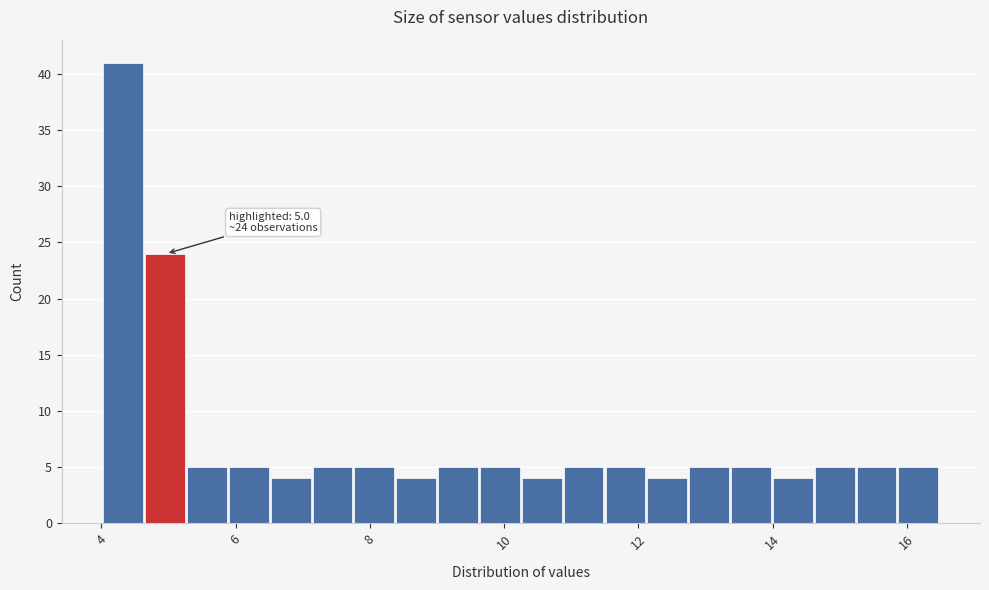

Around what value on the x-axis is the tallest bar? Give the approximate position of its centre, as read against the axis.

4.4